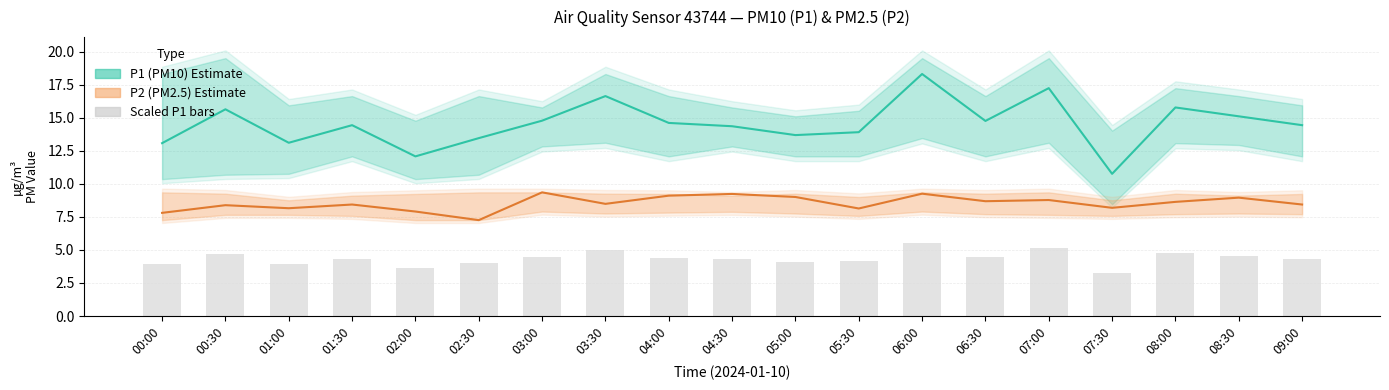

What is the maximum value shown in the chart?

18.3